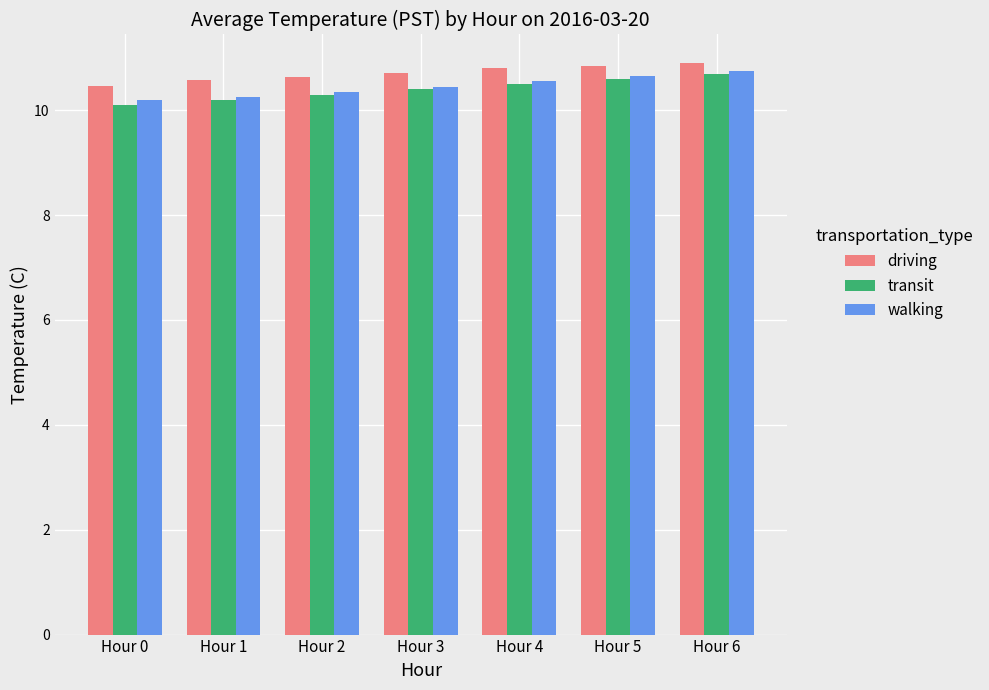

How many bars are there in each group?

3